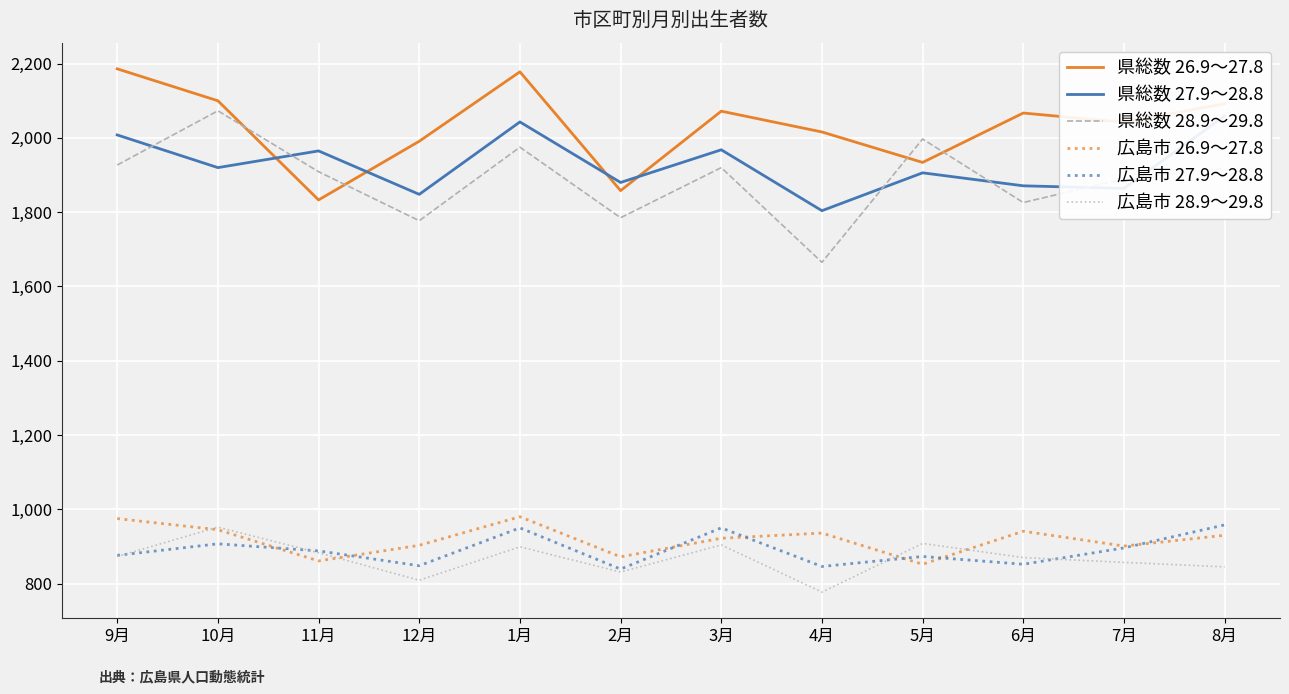

Is the value of 広島市 28.9～29.8 at 4月 greater than the value of 広島市 27.9～28.8 at 8月?

No